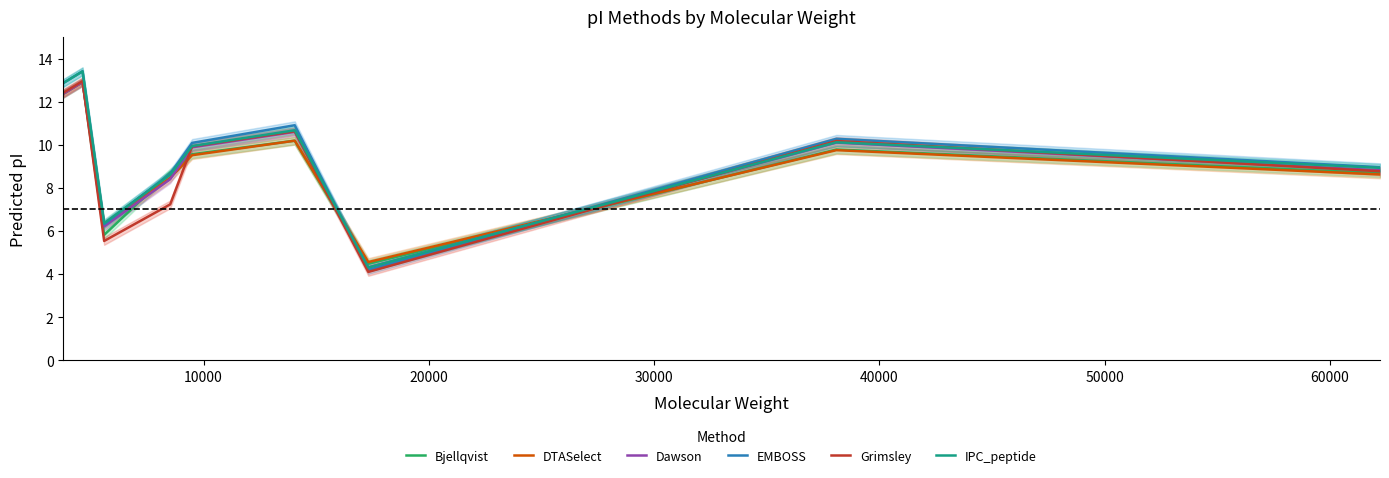

List the series in order of their peak value, lowest first.

Bjellqvist, DTASelect, Dawson, Grimsley, EMBOSS, IPC_peptide